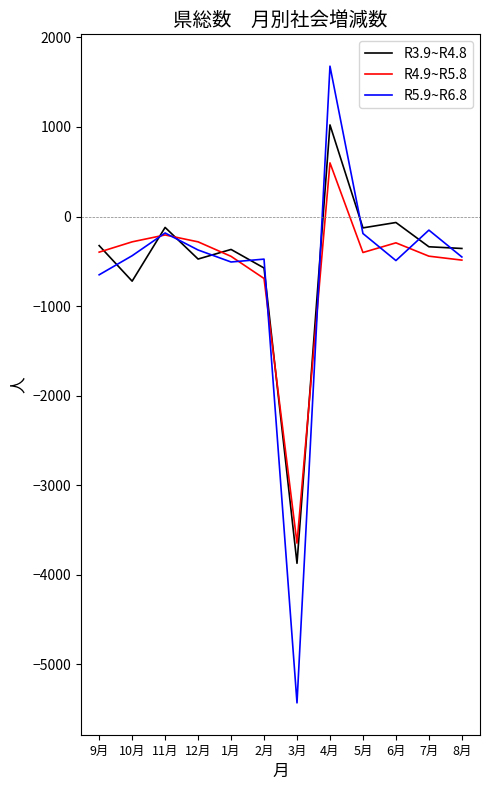

How many categories are shown in the chart?

12